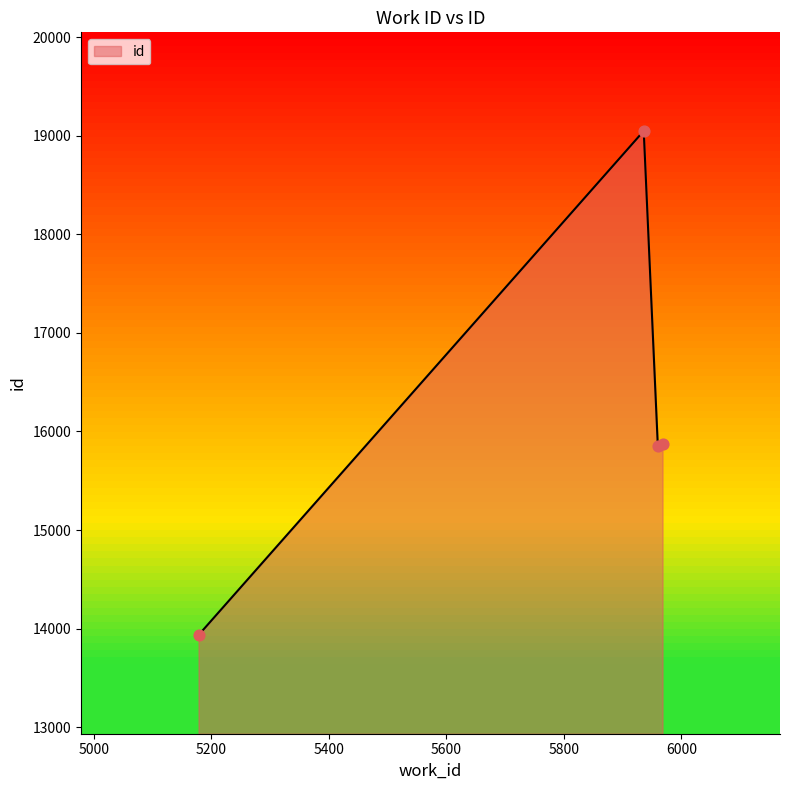

What is the difference between the maximum and minimum values?

5113